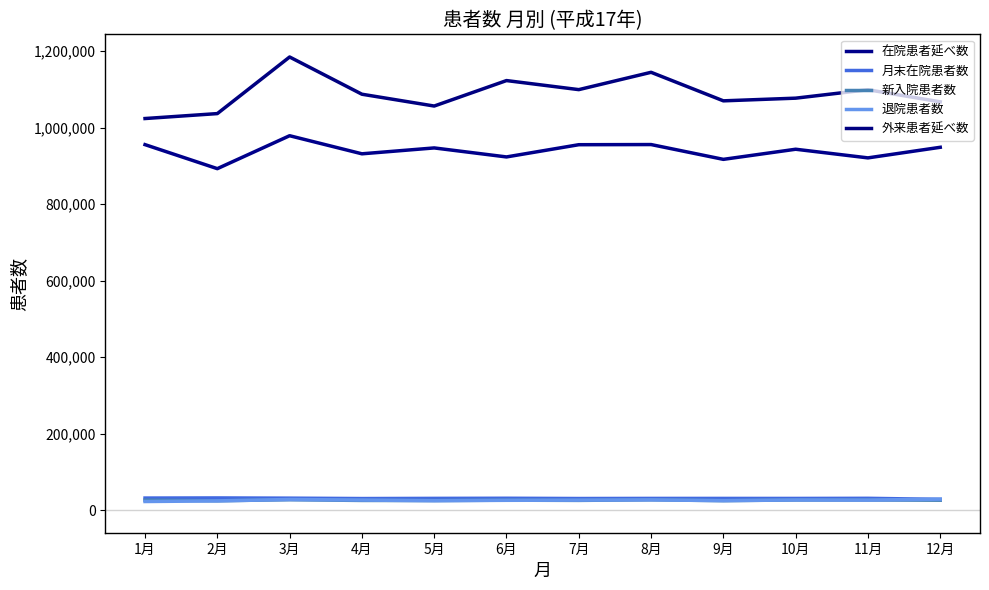

How many lines are shown in the chart?

5